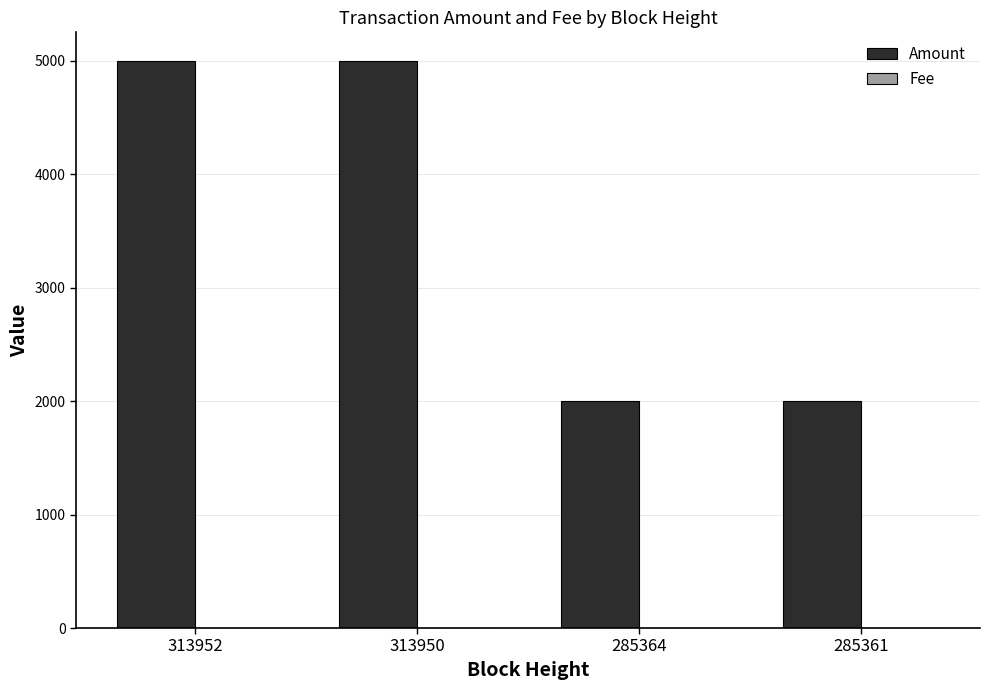

The Amount series shows 2064 at 313952. True or false?

False